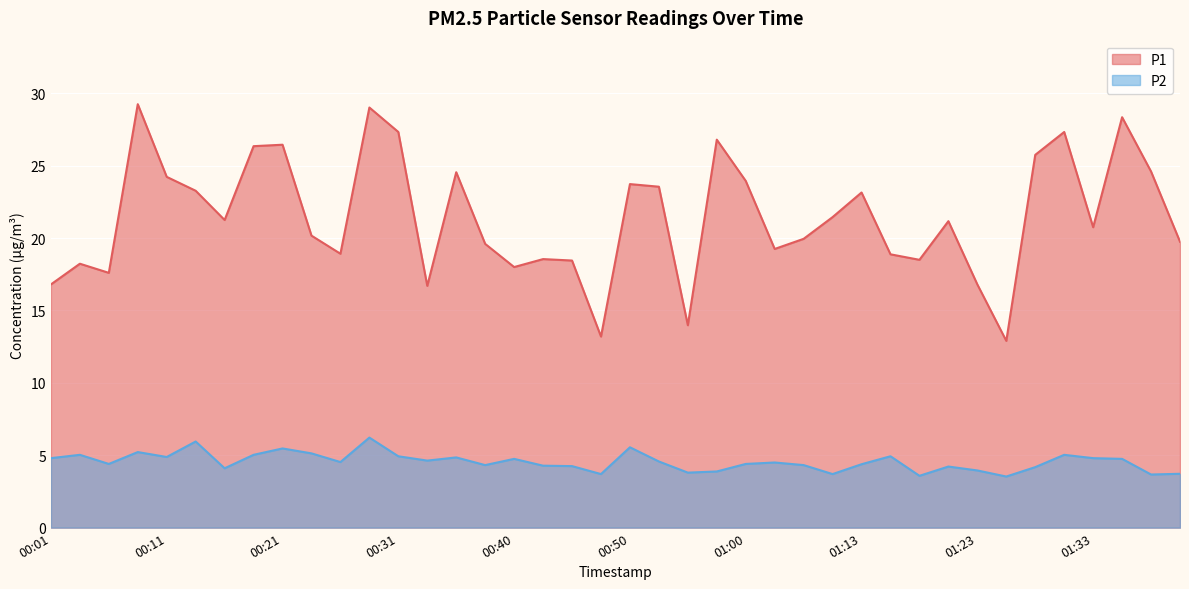

At how many categories does at least one series exceed 14?

37